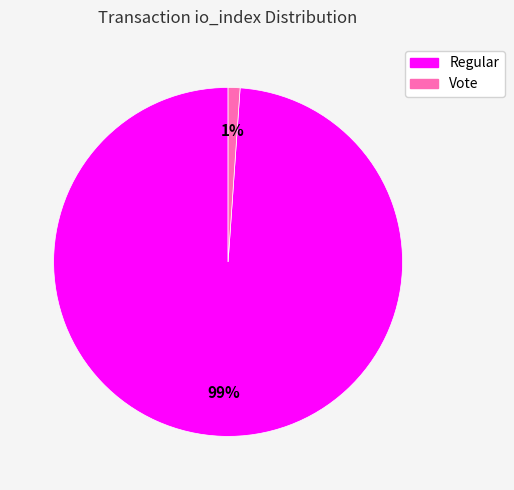

To the nearest percent, what is the difference between the largest and smallest slice percentages?

98%